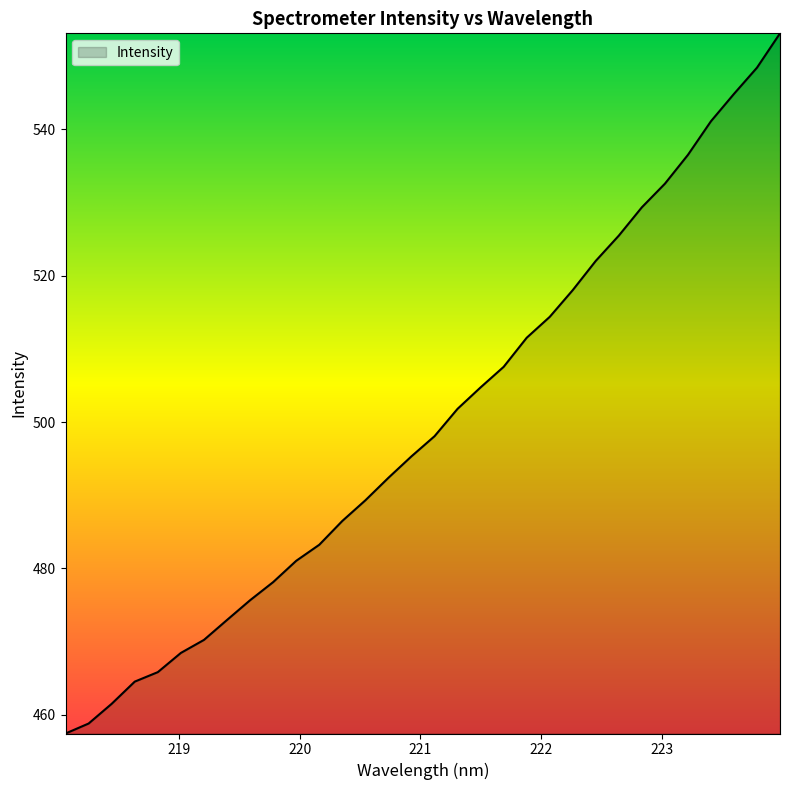

What is the sum of all values?

15990.6